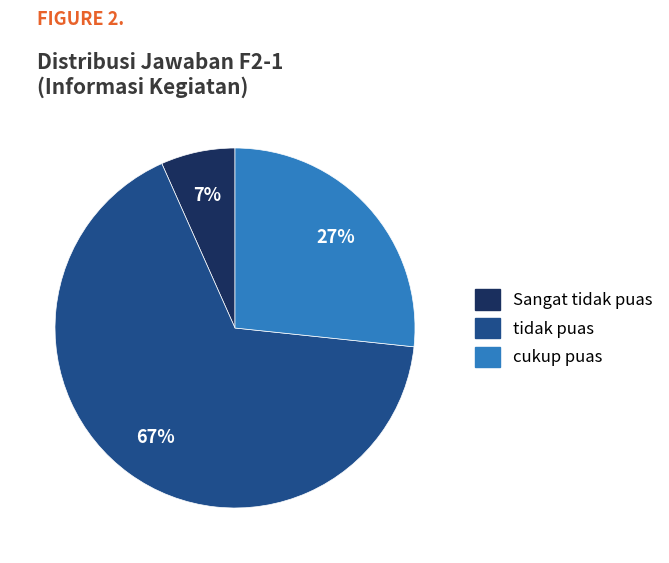

How many segments does this pie chart have?

3